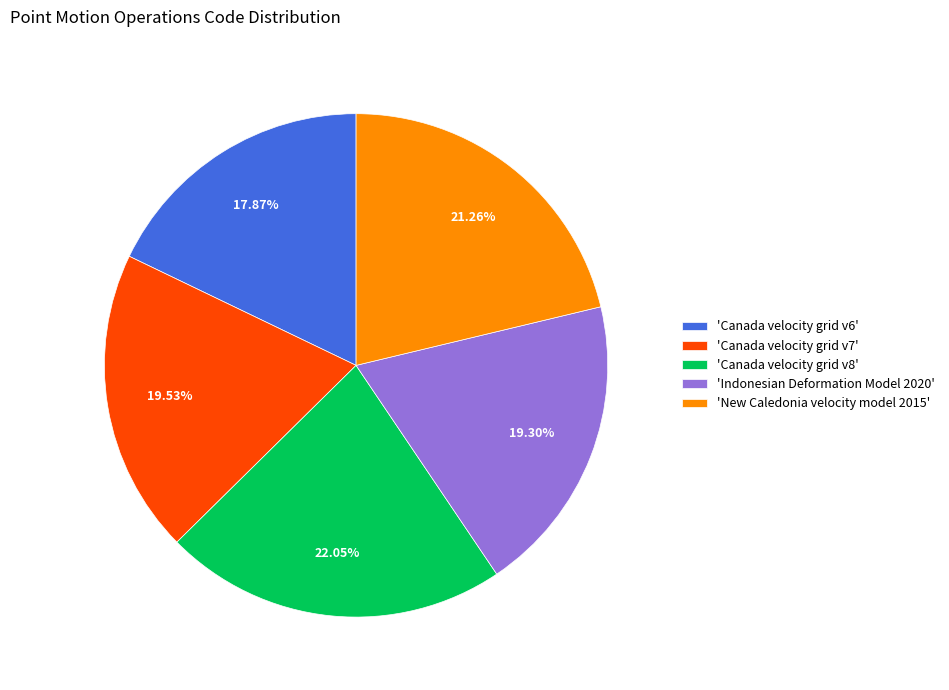

Is there a majority slice in this chart?

No